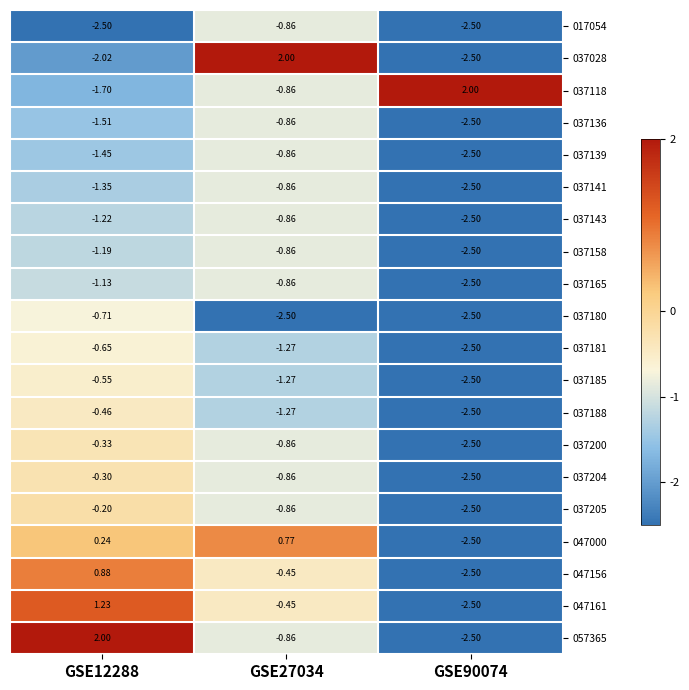

Is the value of 037028 at GSE27034 greater than the value of 037141 at GSE27034?

Yes